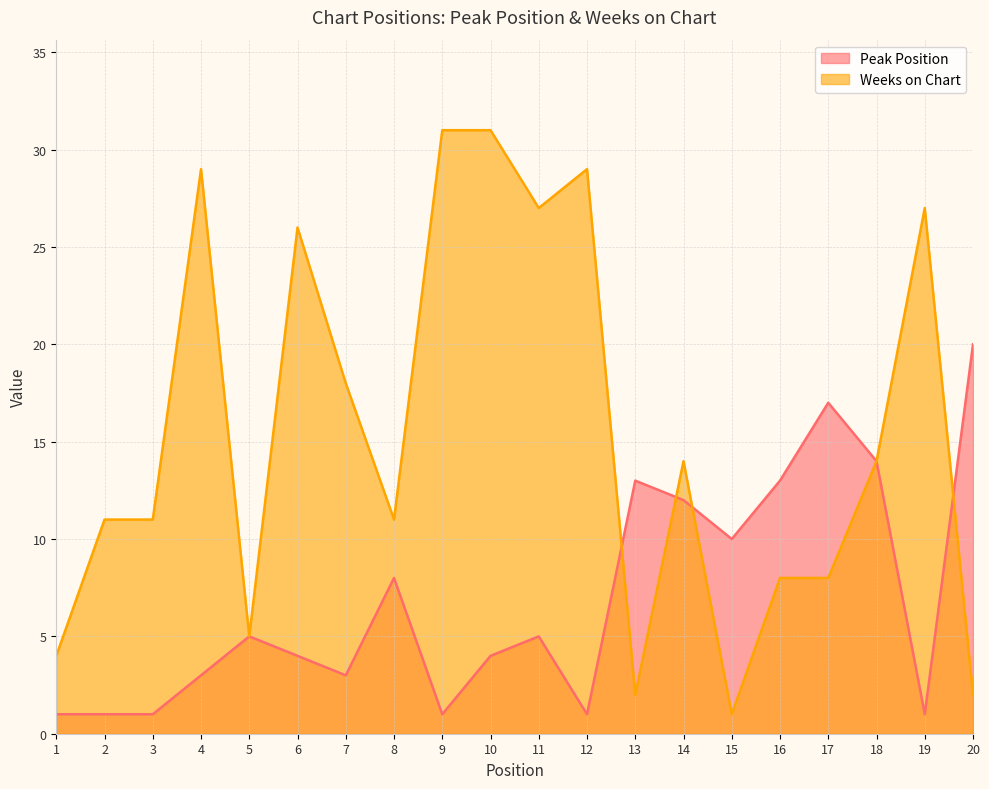

Where is Weeks on Chart nearest to the value 16?

7